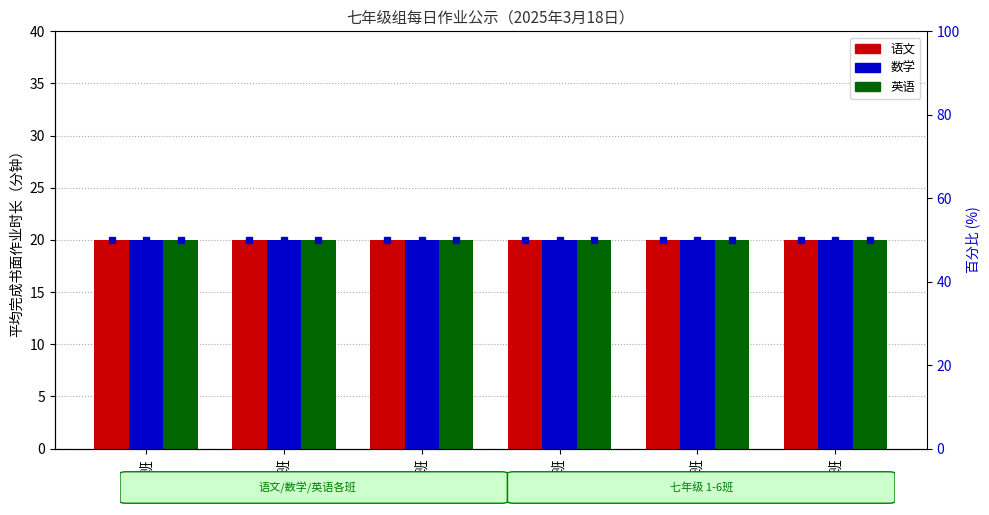

What position from the right is 5班?

2